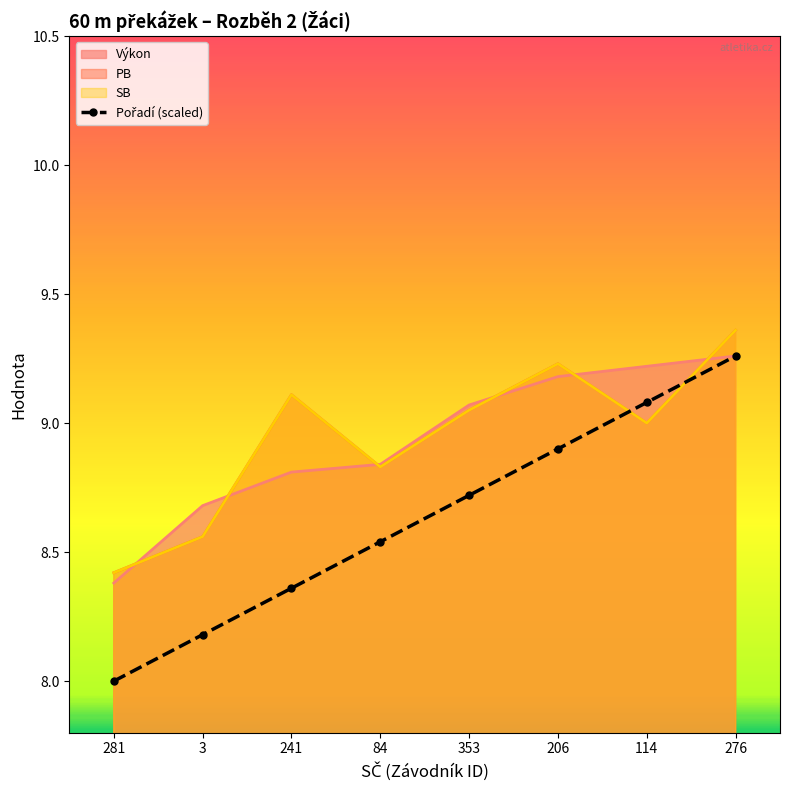

At which category does the chart reach its peak across all series?

276